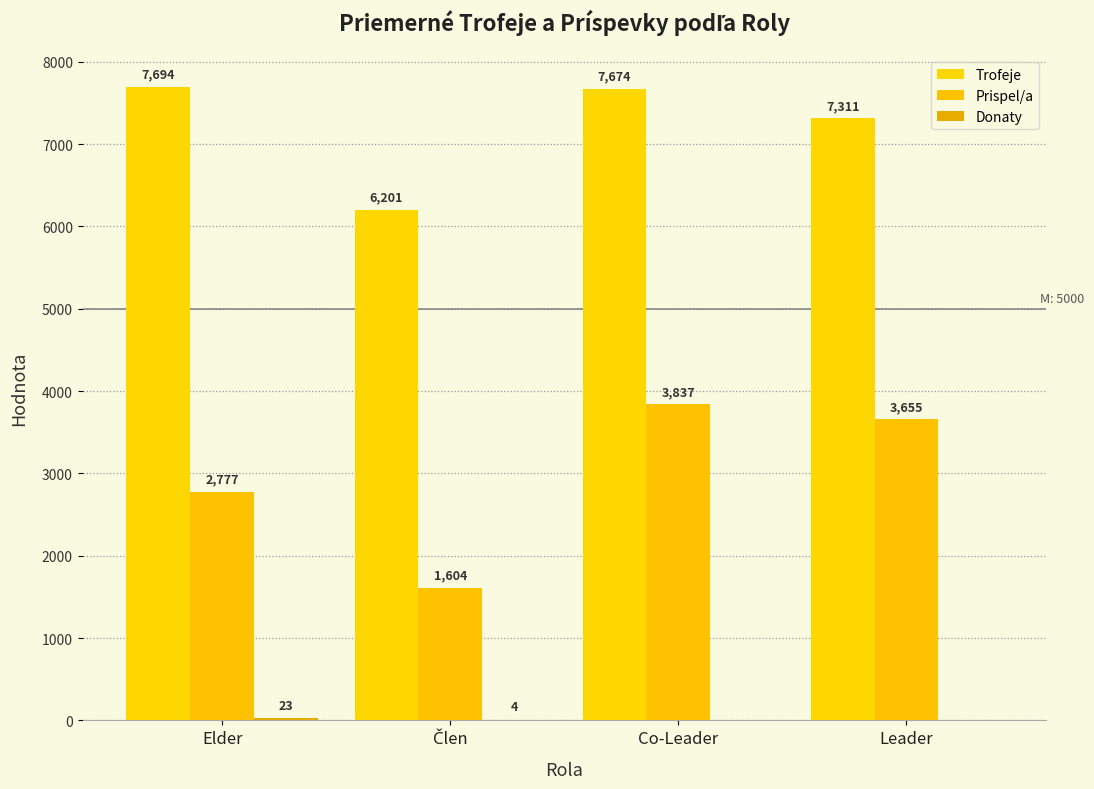

Which series has the largest total across all categories?

Trofeje